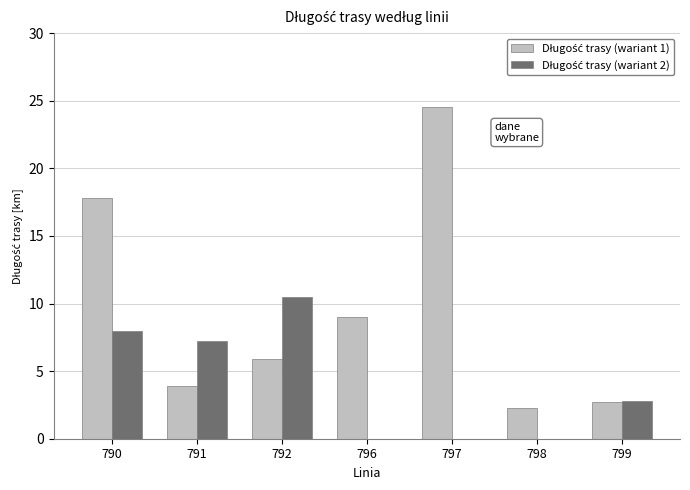

At which category is the sum across all series the highest?

790